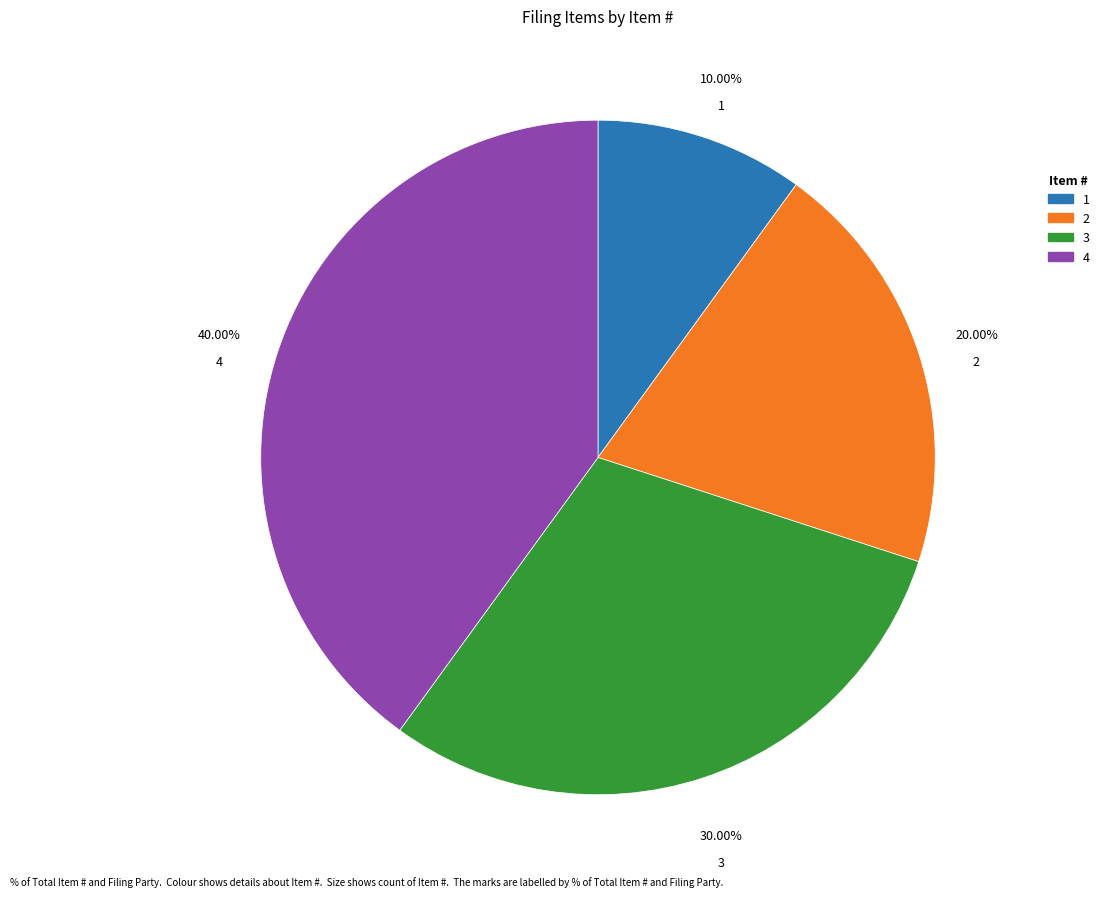

To the nearest percent, what percentage of the pie is 3?

30%